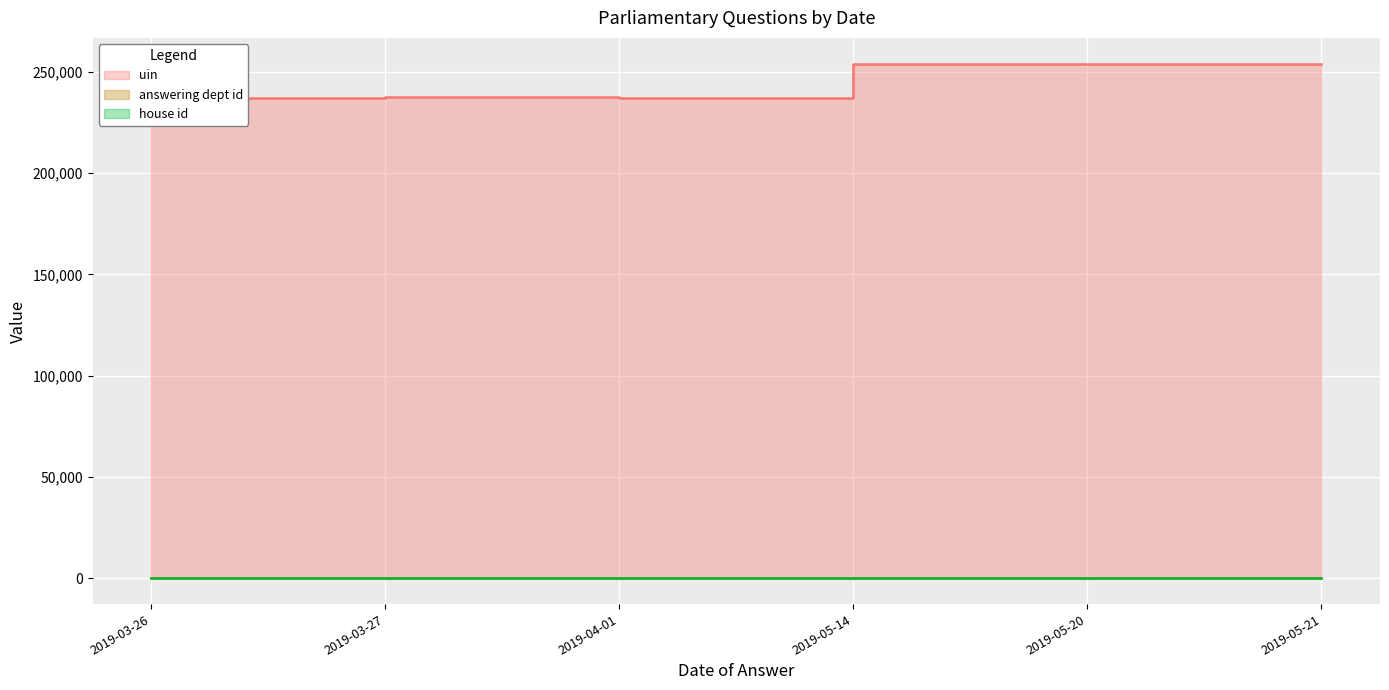

What is the difference between the maximum and second lowest values in the uin series?

17083